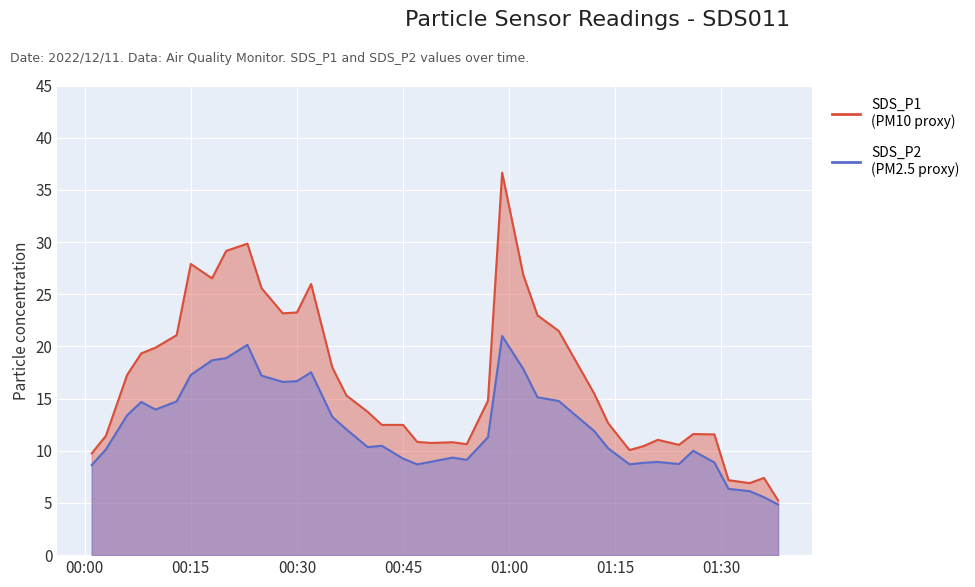

Reading left to right, extract all data points from this chart.

SDS_P1: 9.8	11.4	17.3	19.3	19.9	21.1	27.9	26.5	29.1	29.9	25.6	23.2	23.2	26.0	18.0	15.3	13.7	12.5	12.5	10.8	10.8	10.8	10.6	14.8	36.6	26.8	23.0	21.5	15.5	12.6	10.1	10.4	11.1	10.6	11.6	11.6	7.2	6.9	7.4	5.2
SDS_P2: 8.6	10.1	13.4	14.7	13.9	14.7	17.3	18.7	18.9	20.1	17.2	16.6	16.7	17.5	13.2	12.1	10.3	10.5	9.2	8.7	8.9	9.3	9.1	11.3	21.0	17.8	15.1	14.8	11.9	10.2	8.7	8.8	8.9	8.7	10.0	8.9	6.3	6.1	5.5	4.8